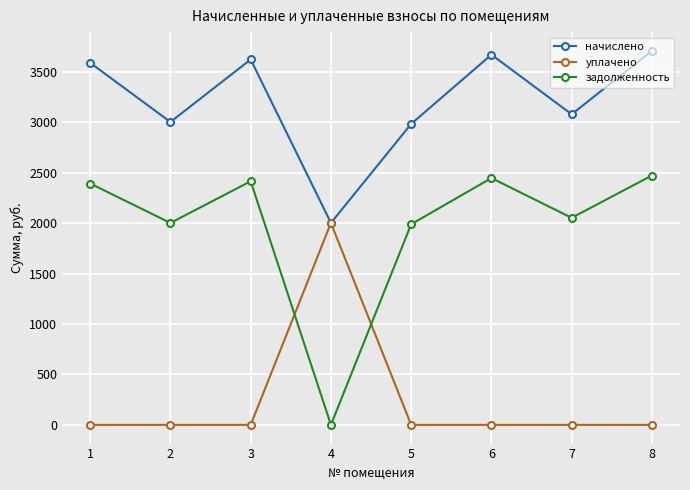

Which series changed the most between 2 and 6?

начислено